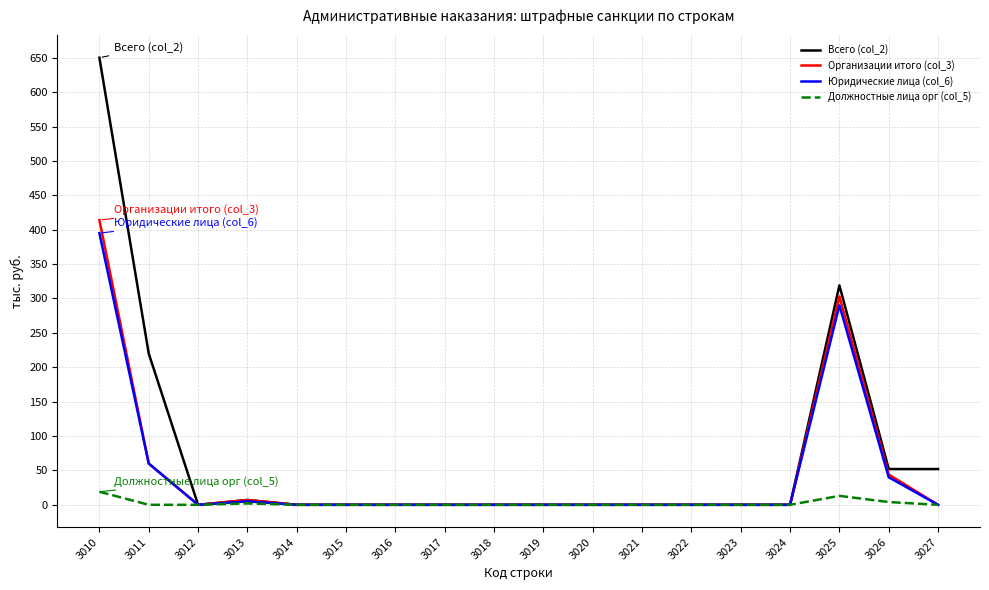

True or false: Должностные лица орг (col_5) has a value of 0 at 3012.

True